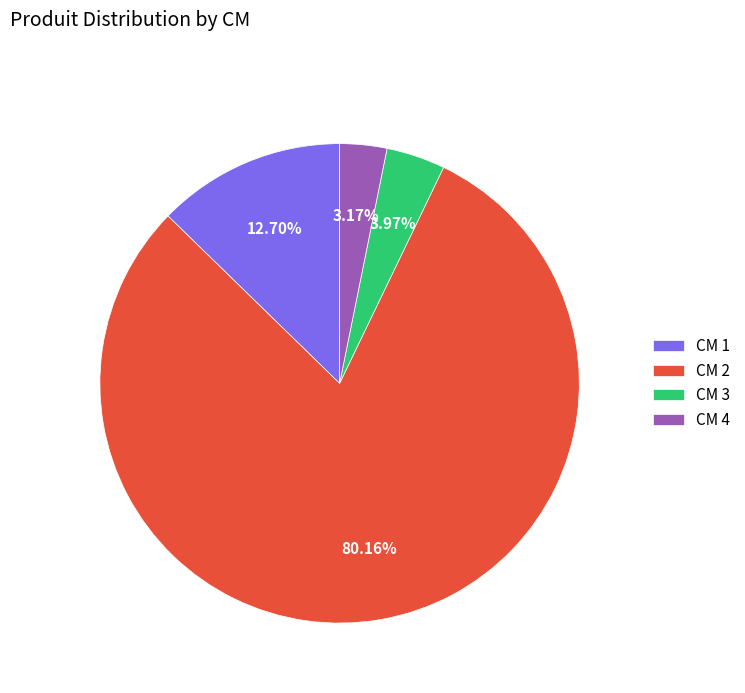

Count the number of slices in the pie.

4